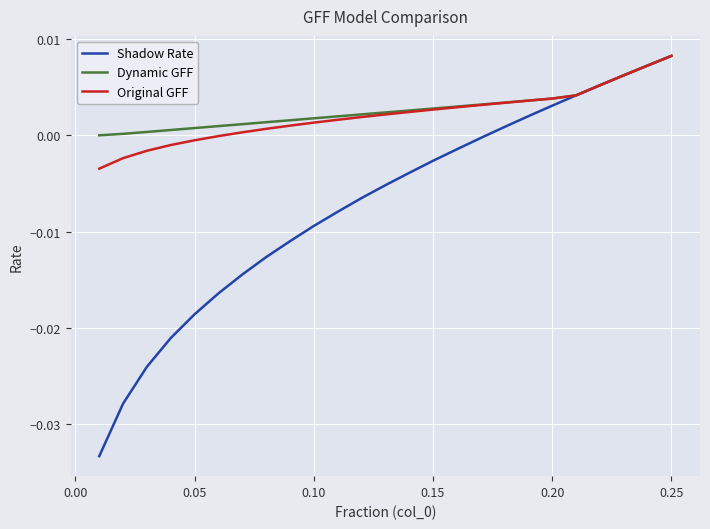

What is the sum of all Original GFF values?

0.1